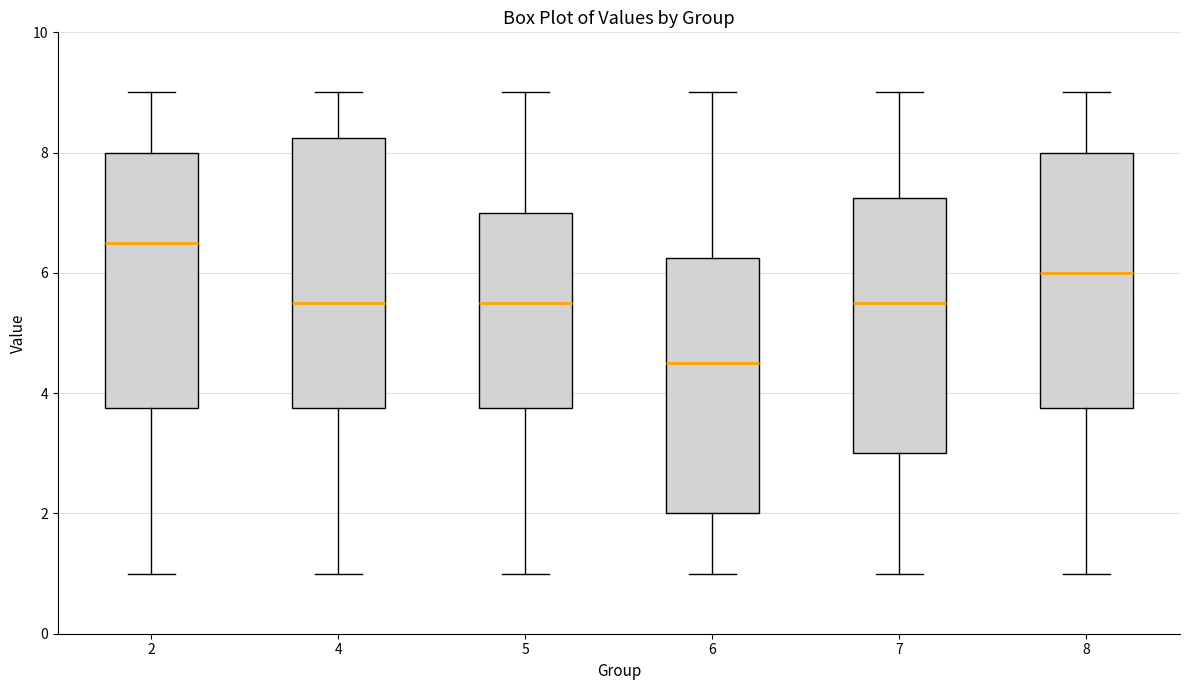

Reading left to right, transcribe this box plot: for each box, give where its median line is, the range the box spans, and where its two whiskers end, as read against the y-axis. The values are not printed on the chart, so give them approximately, as read against the axis.

2: median 6.6, box 3.8 to 8.0, whiskers 1.0 to 9.0
4: median 5.6, box 3.8 to 8.2, whiskers 1.0 to 9.0
5: median 5.6, box 3.8 to 7.0, whiskers 1.0 to 9.0
6: median 4.6, box 2.0 to 6.2, whiskers 1.0 to 9.0
7: median 5.6, box 3.0 to 7.2, whiskers 1.0 to 9.0
8: median 6.0, box 3.8 to 8.0, whiskers 1.0 to 9.0